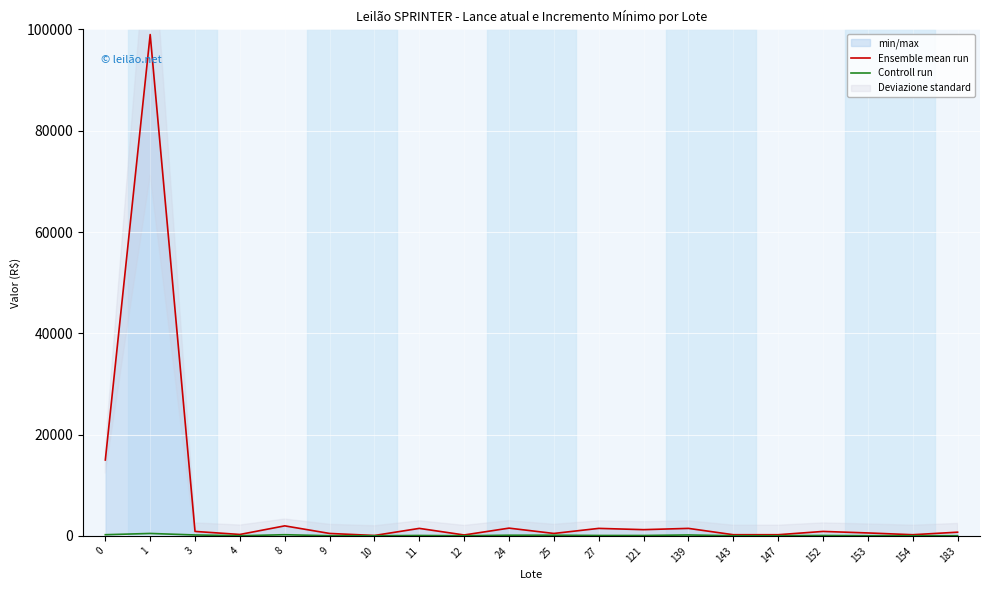

What is the difference between the maximum and minimum values in the Controll run series?

450